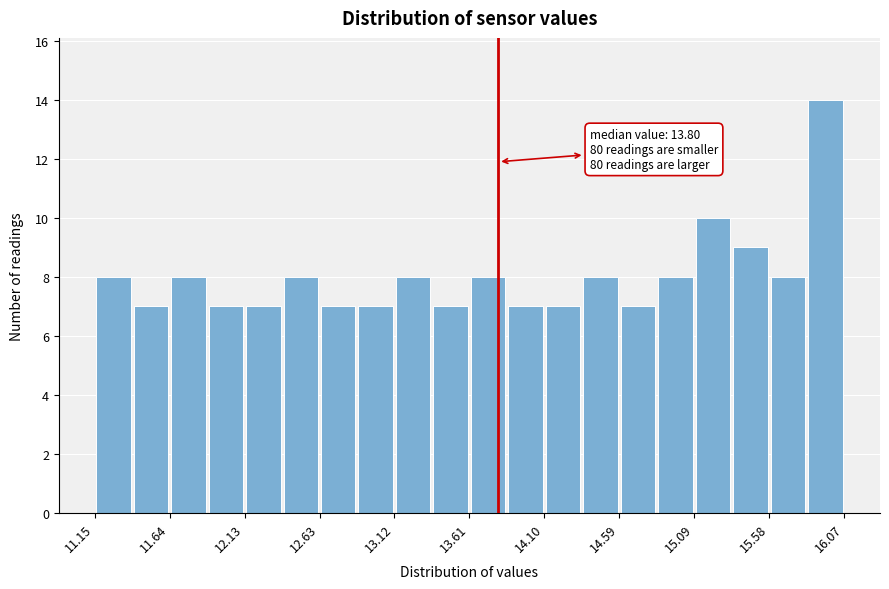

Over which range of the x-axis is the bar tallest?

15.80 to 16.05